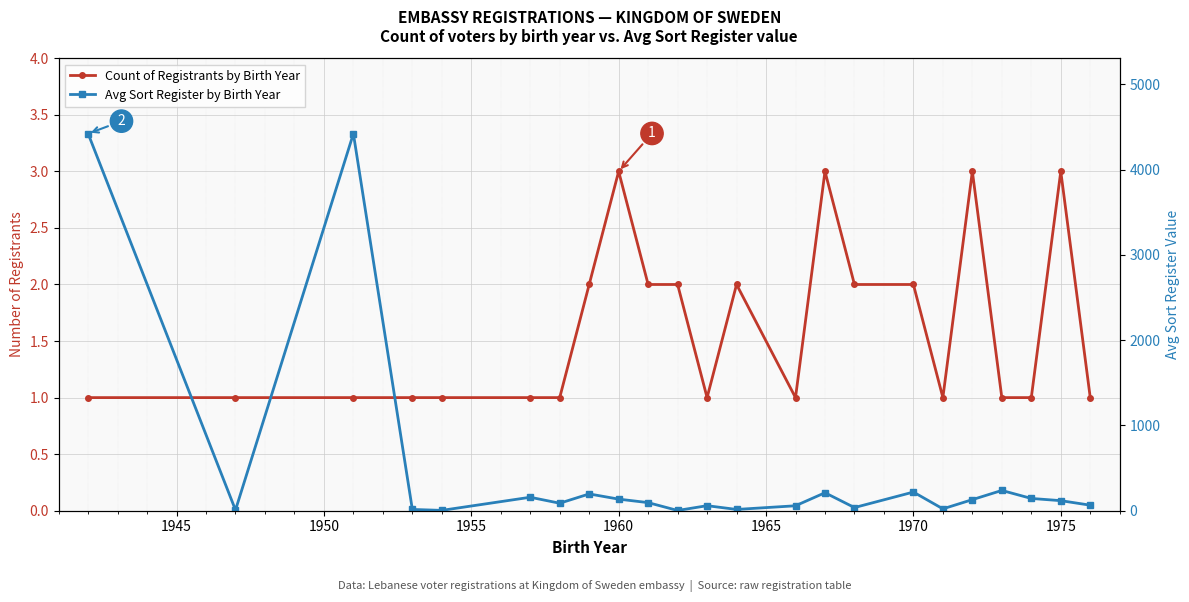

True or false: Count of Registrants by Birth Year and Avg Sort Register by Birth Year intersect in this chart.

False